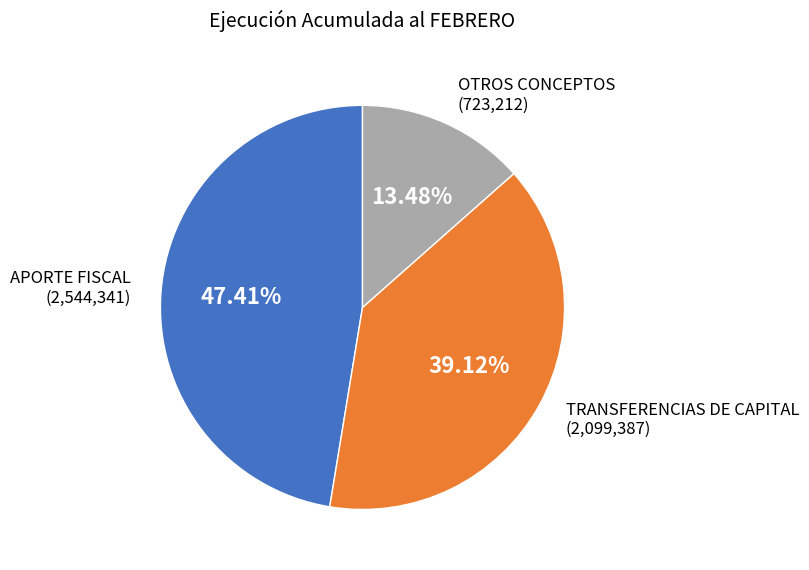

How many slices are in this pie chart?

3